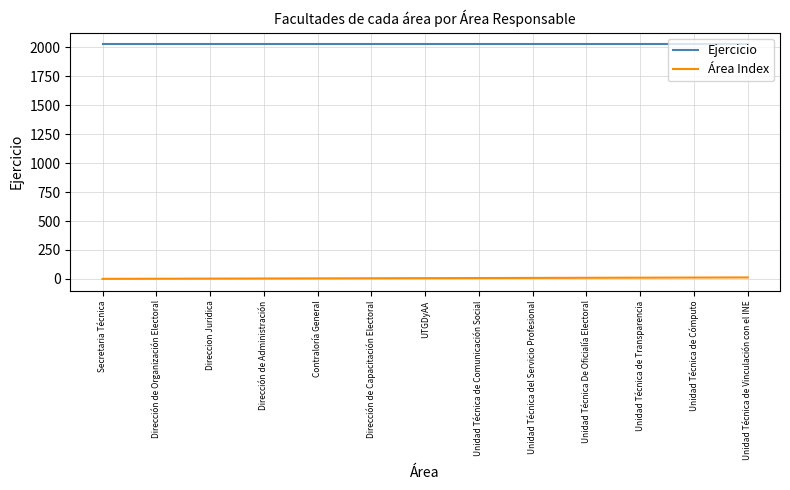

True or false: Área Index and Ejercicio intersect in this chart.

False